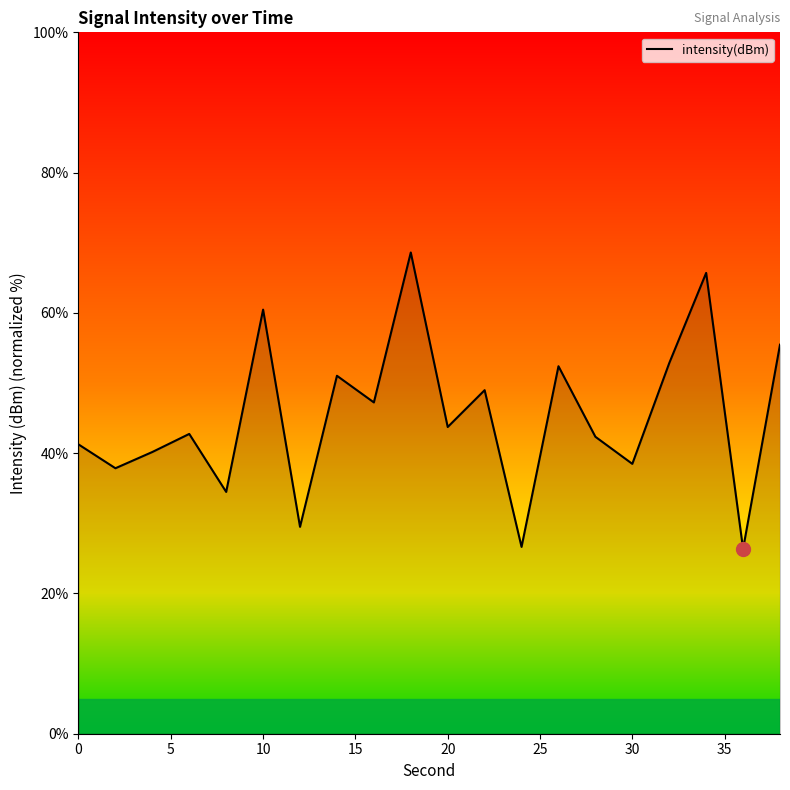

What is the maximum value shown in the chart?

68.6